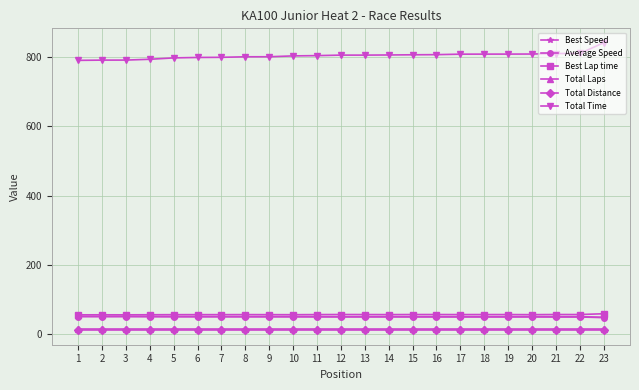

What is the total value across all series at 9?

984.0